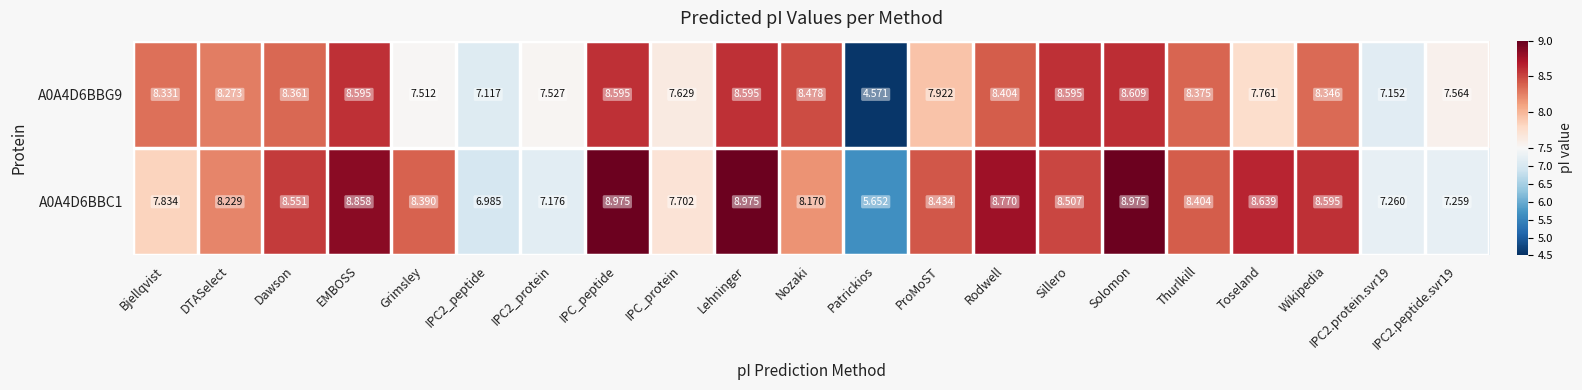

Which category has the lowest value across all series?

Patrickios